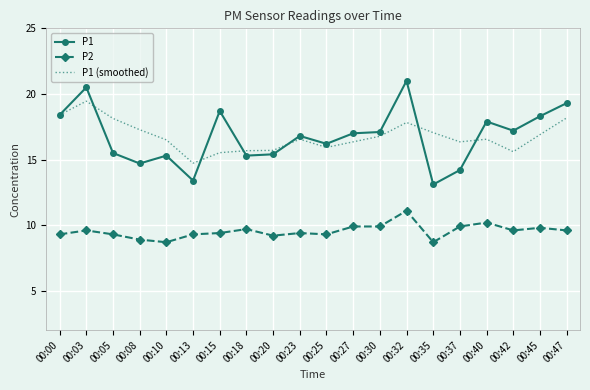

Which label corresponds to the largest value in the chart?

00:32